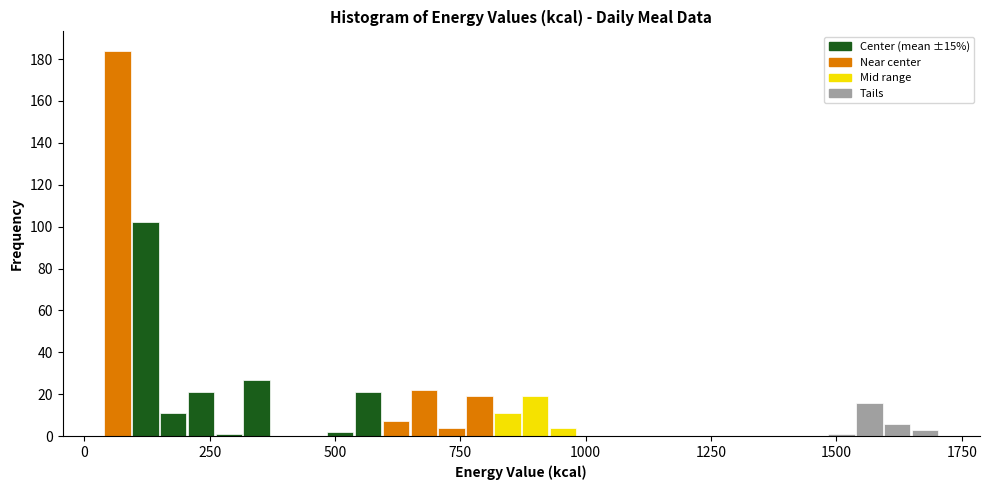

Around what value on the x-axis is the tallest bar? Give the approximate position of its centre, as read against the axis.

50